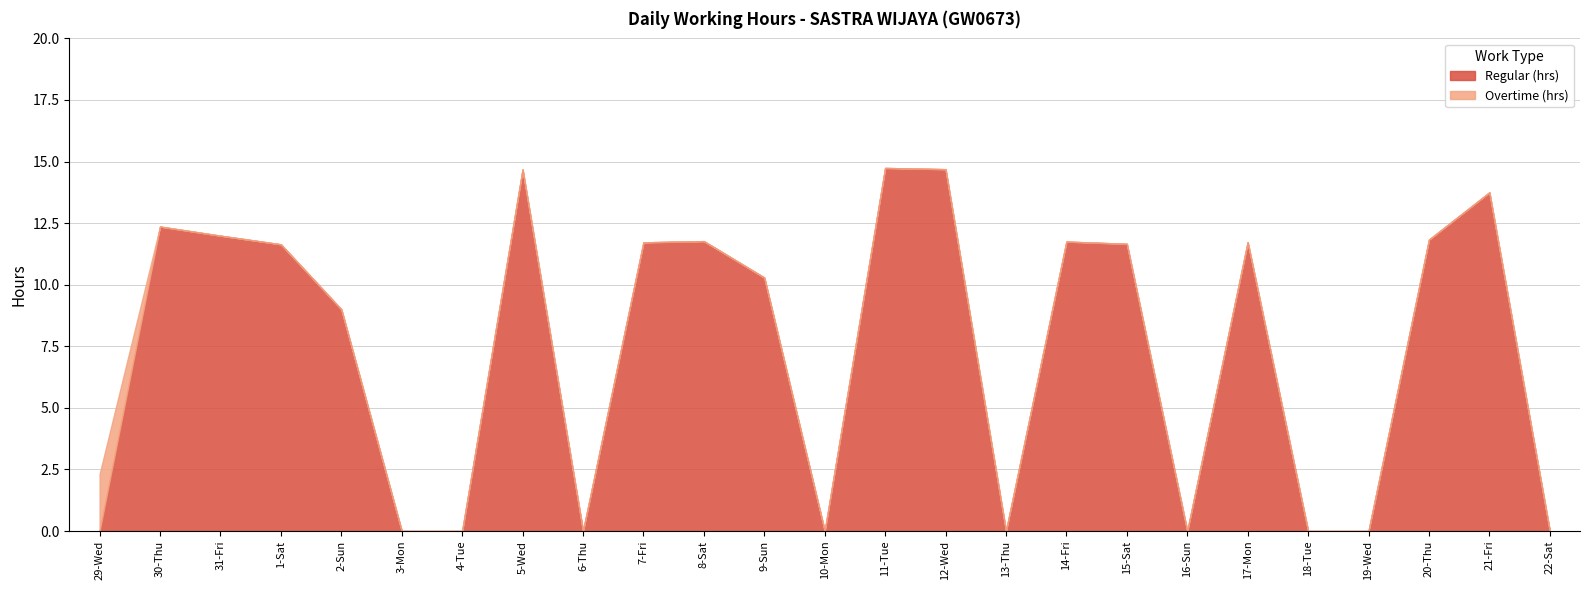

What is the average value of the Regular (hrs) series?

7.3